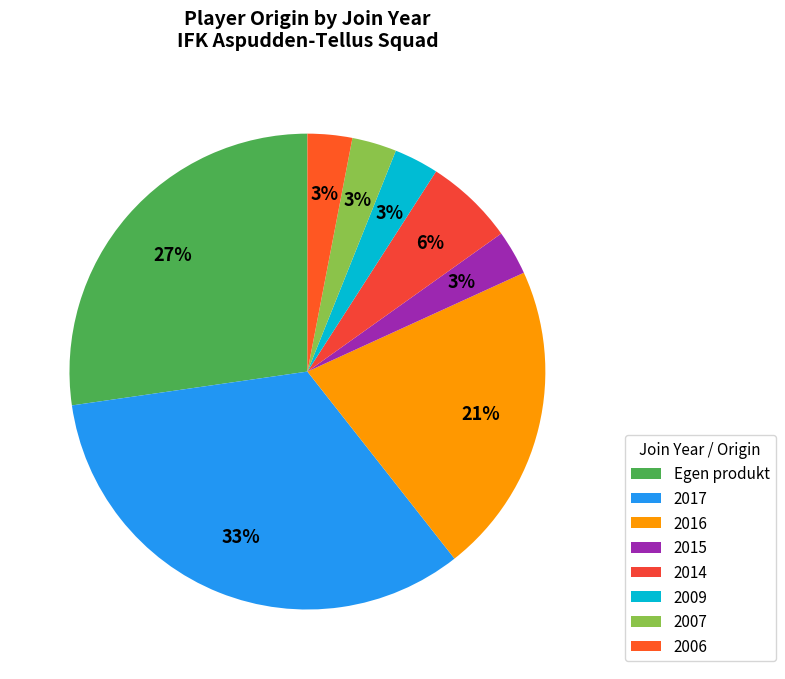

To the nearest percent, what portion does 2014 represent?

6%